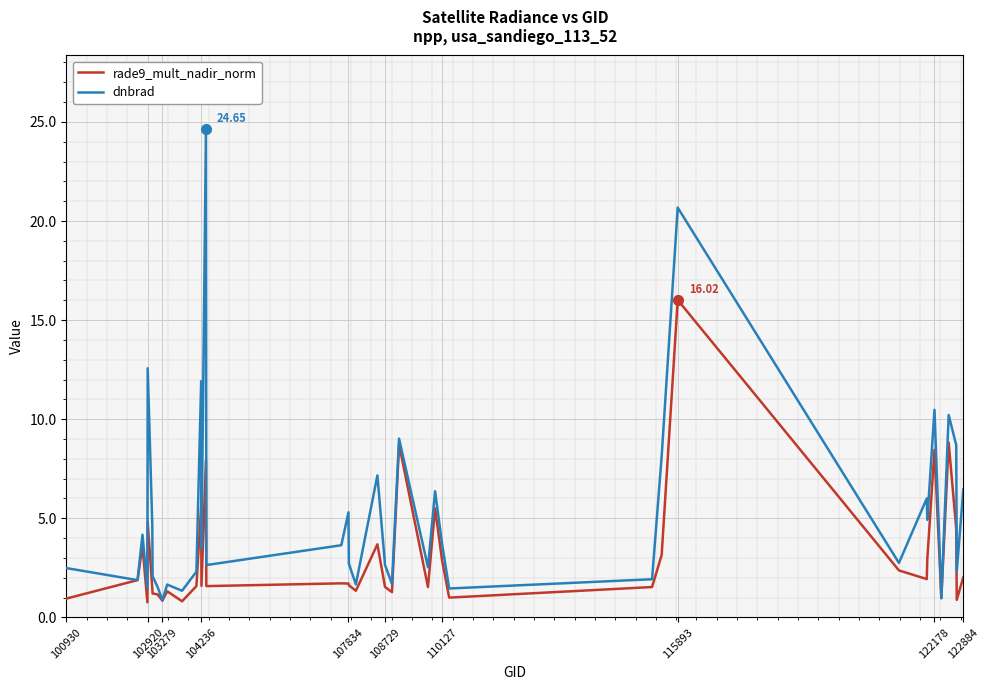

Is this an area chart (filled region under the line)?

No